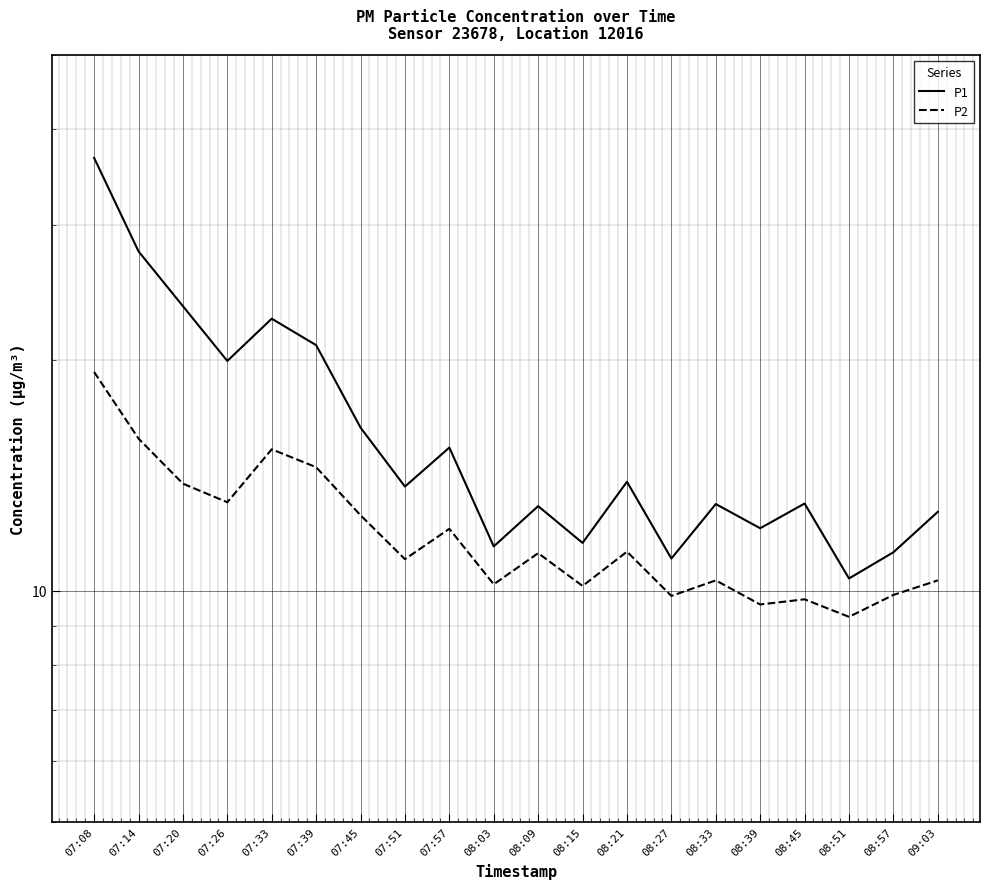

Reading left to right, transcribe all the data shown in this chart.

P1: 07:08=36.7	07:14=27.7	07:20=23.5	07:26=19.9	07:33=22.6	07:39=20.9	07:45=16.3	07:51=13.7	07:57=15.4	08:03=11.4	08:09=12.9	08:15=11.6	08:21=13.9	08:27=11.0	08:33=13.0	08:39=12.1	08:45=13.0	08:51=10.4	08:57=11.2	09:03=12.7
P2: 07:08=19.3	07:14=15.8	07:20=13.8	07:26=13.1	07:33=15.3	07:39=14.5	07:45=12.6	07:51=11.0	07:57=12.1	08:03=10.2	08:09=11.2	08:15=10.2	08:21=11.2	08:27=9.8	08:33=10.3	08:39=9.6	08:45=9.8	08:51=9.2	08:57=9.9	09:03=10.3